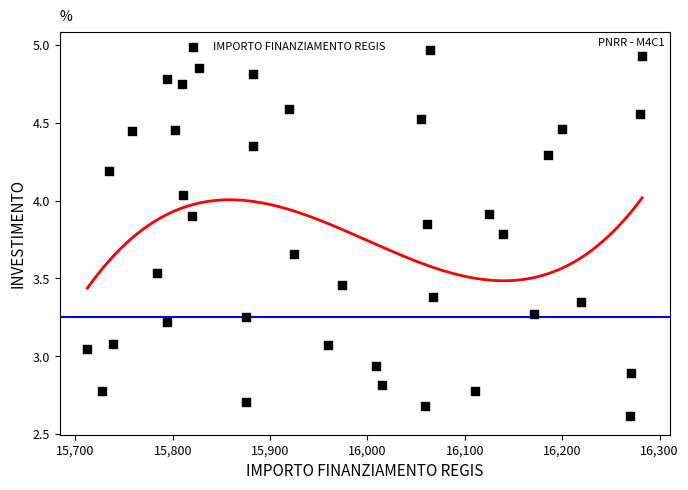

What is the range of X values (max minus min)?

569.6